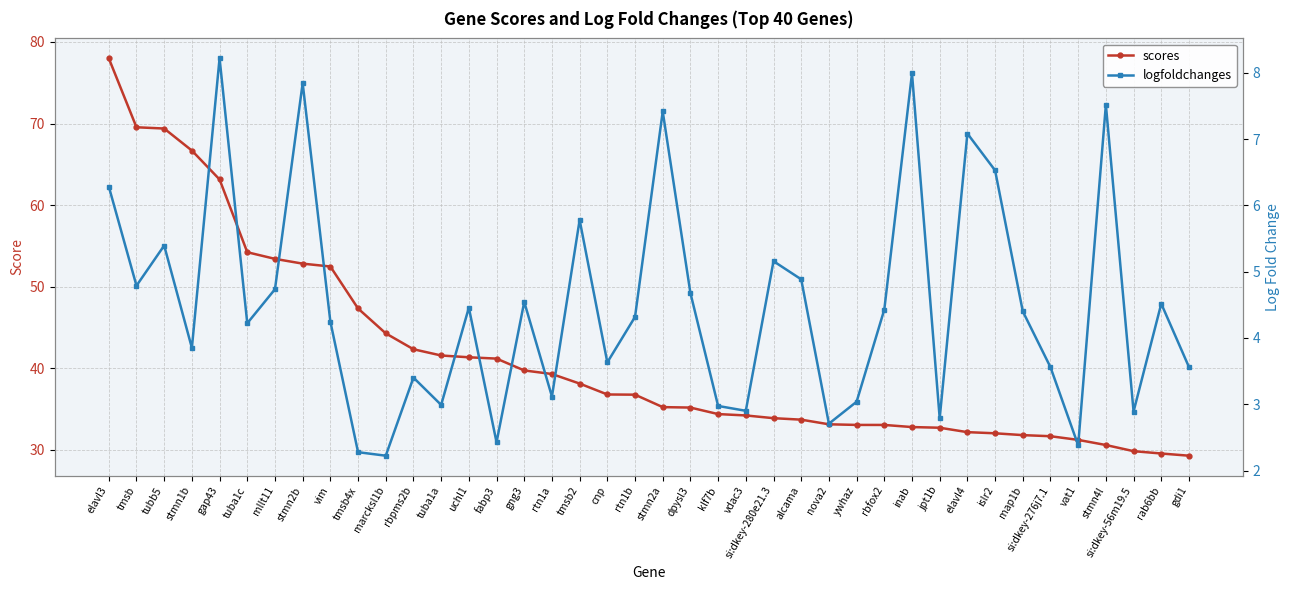

What is the sum of the scores values at tmsb4x and si:dkey-276j7.1?

79.0